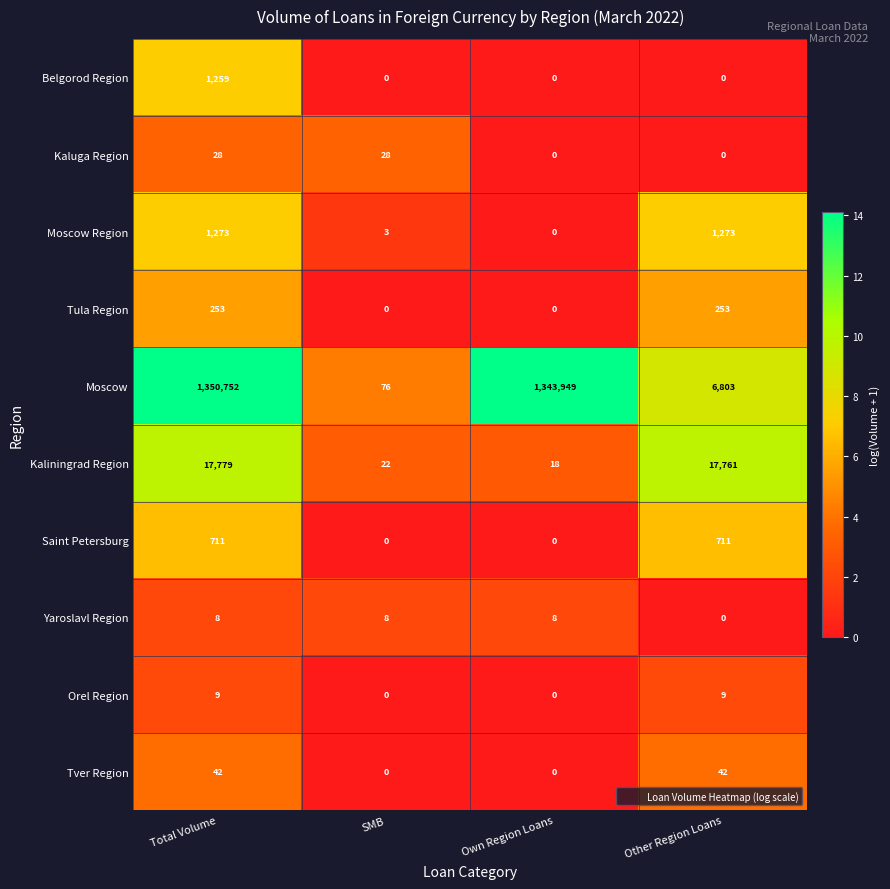

What is the average value of the Yaroslavl Region series?

6